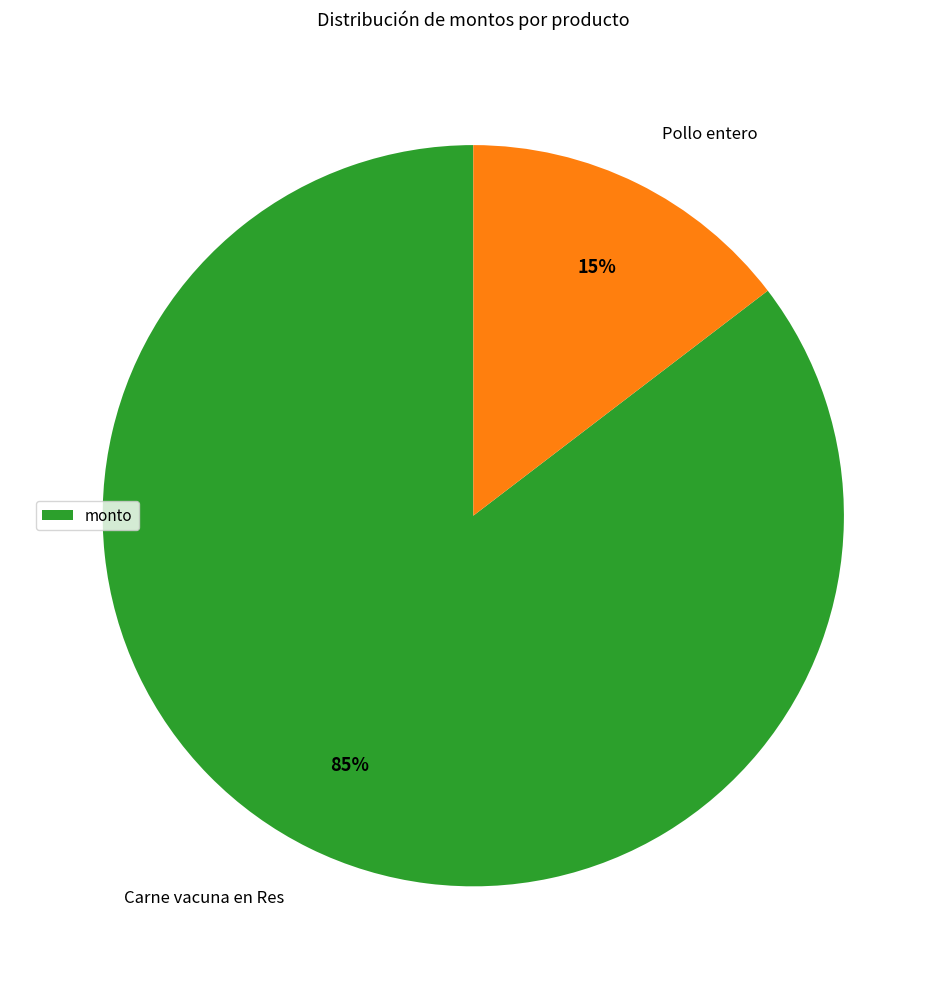

How many segments does this pie chart have?

2